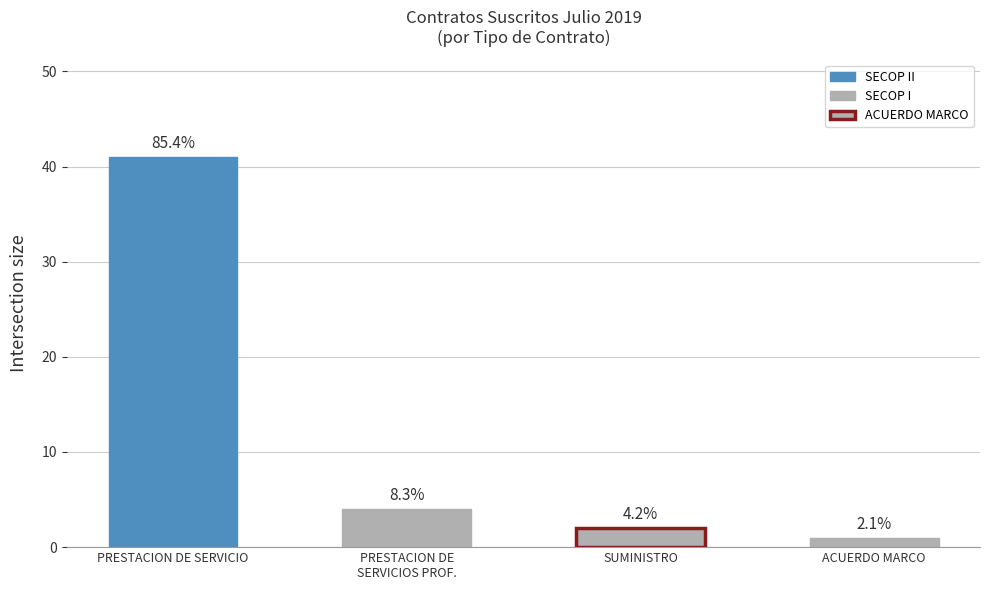

What is the greatest value displayed?

41